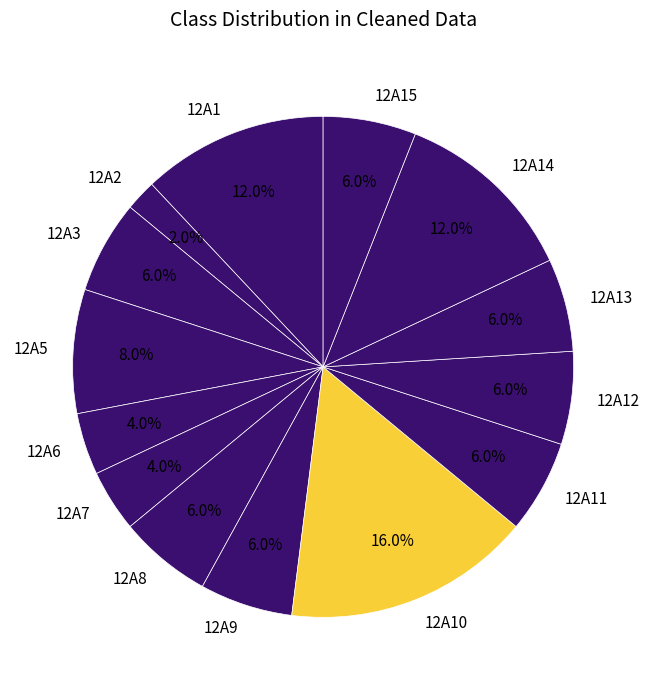

Does any single category account for the majority?

No